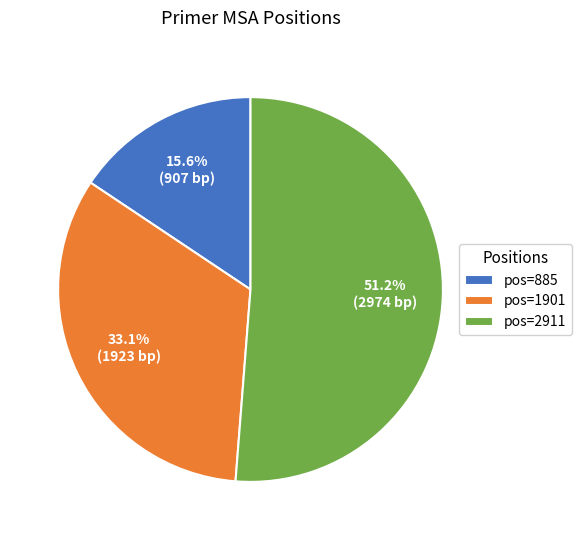

To the nearest percent, what portion does pos=2911 represent?

51%